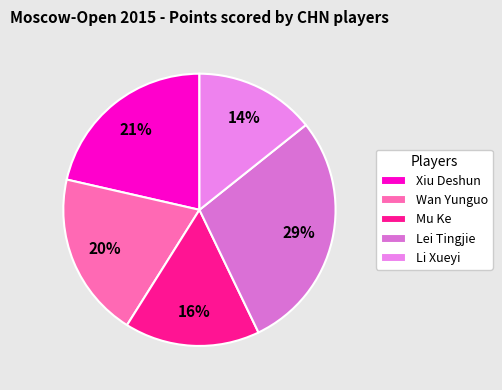

Is there any slice that represents more than half of the pie?

No